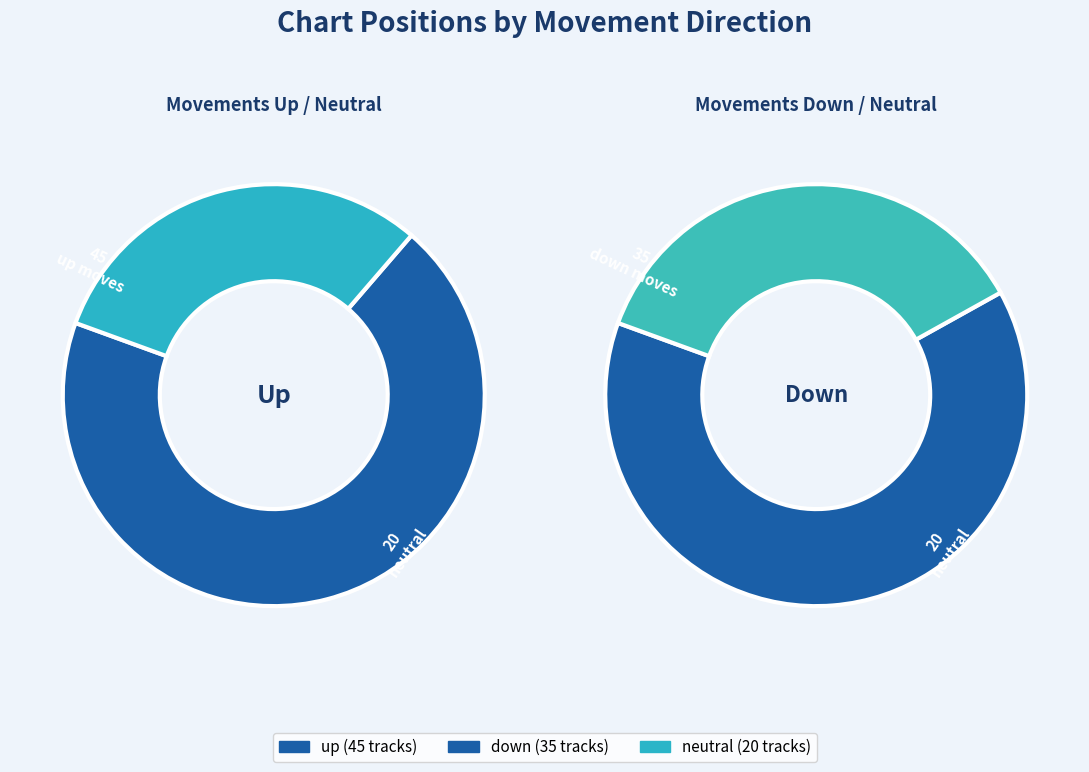

To the nearest percent, what is the difference between the largest and smallest slice percentages?

25%